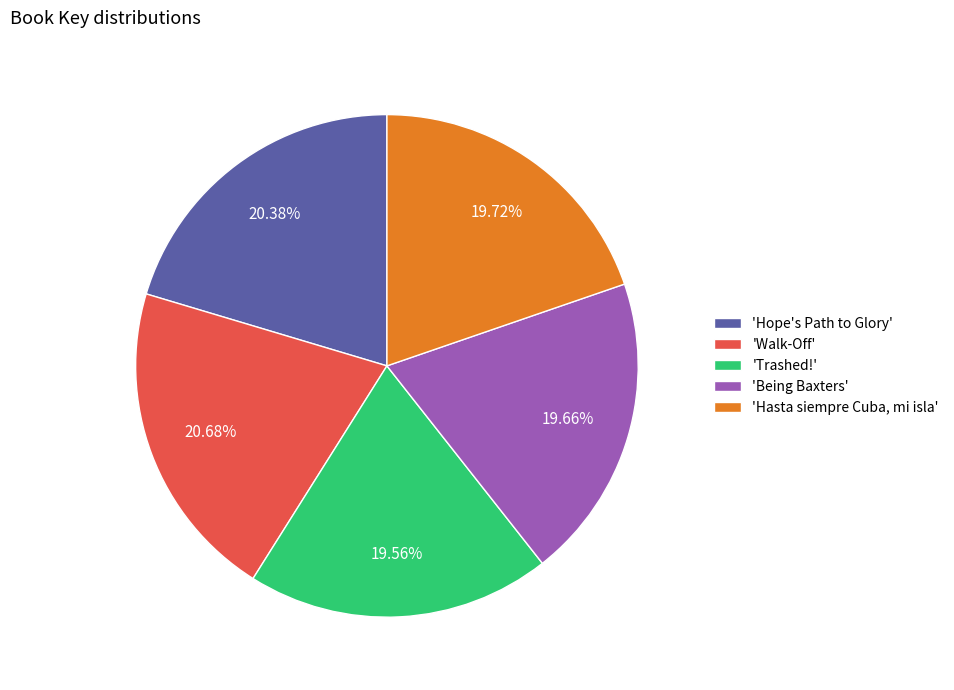

Combined, do 'Walk-Off' and 'Hope's Path to Glory' account for over 50%?

No